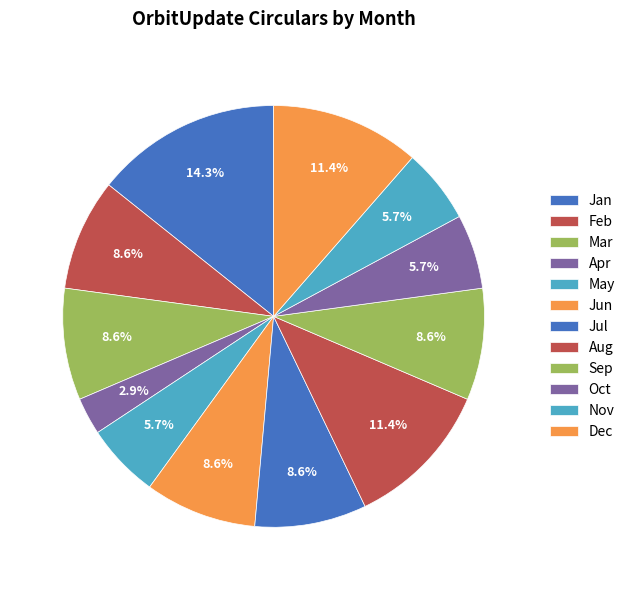

Does Nov represent more than half of the total?

No